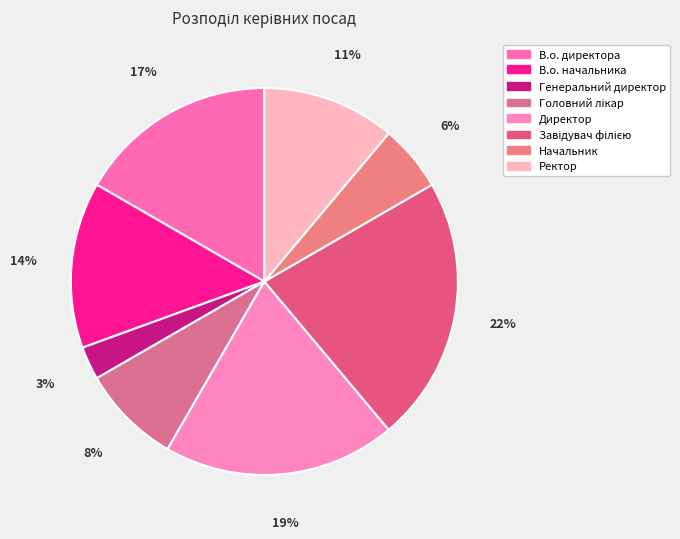

Combined, do В.о. начальника and Начальник account for over 50%?

No